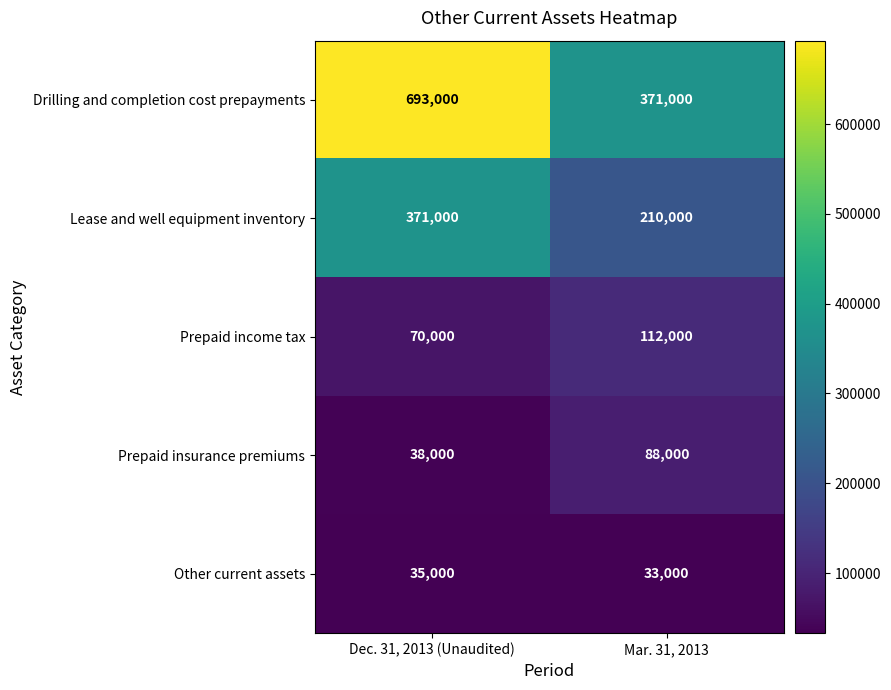

How many series are shown in this chart?

5